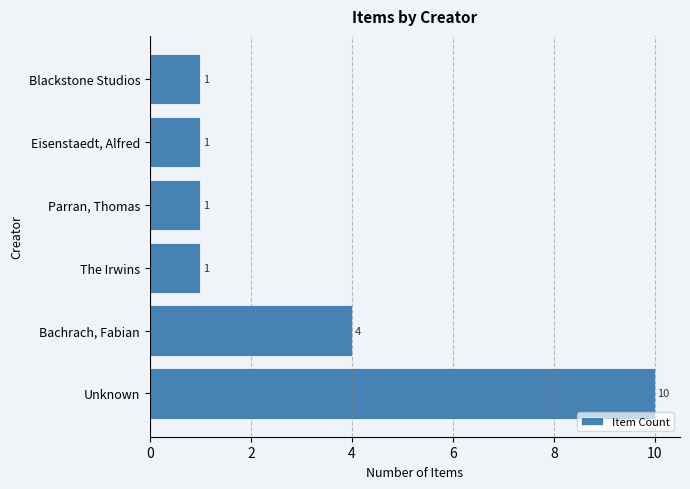

Count the values in the range 1 to 4.

5